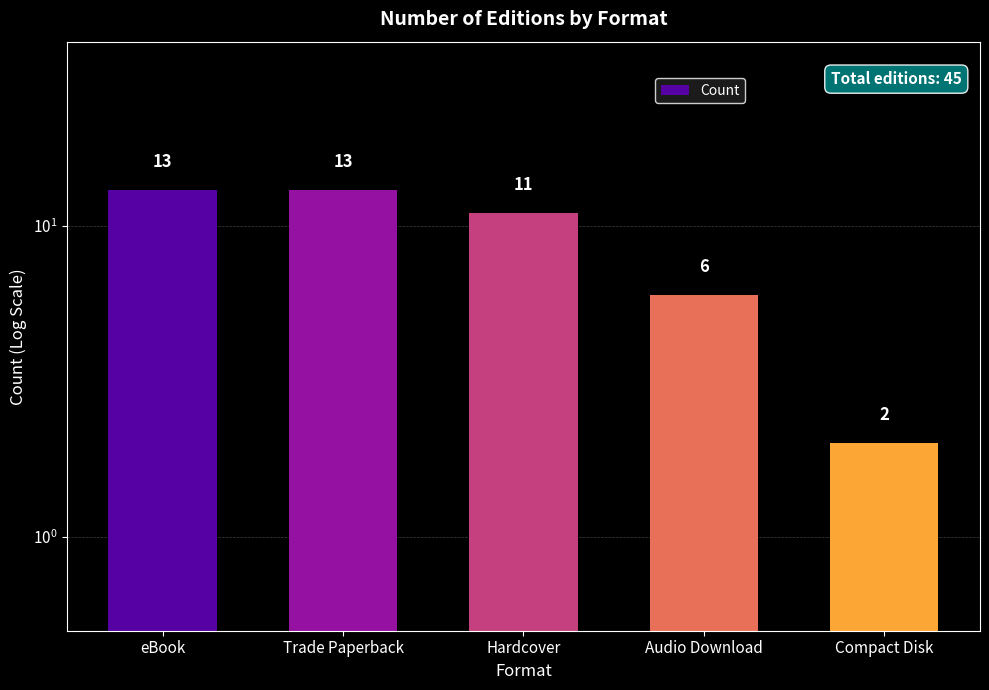

Count the number of categories in the chart.

5